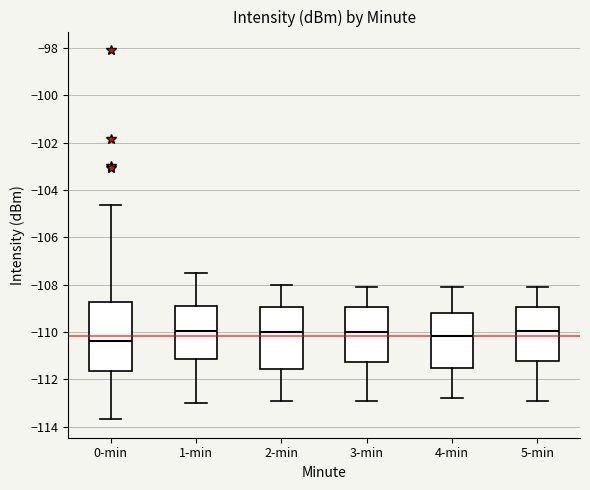

Reading left to right, transcribe this box plot: for each box, give where its median line is, the range the box spans, and where its two whiskers end, as read against the y-axis. The values are not printed on the chart, so give them approximately, as read against the axis.

0-min: median -110.4, box -111.6 to -108.8, whiskers -113.6 to -104.6
1-min: median -110.0, box -111.2 to -108.8, whiskers -113.0 to -107.4
2-min: median -110.0, box -111.6 to -109.0, whiskers -112.8 to -108.0
3-min: median -110.0, box -111.2 to -109.0, whiskers -112.8 to -108.0
4-min: median -110.2, box -111.4 to -109.2, whiskers -112.8 to -108.0
5-min: median -110.0, box -111.2 to -109.0, whiskers -112.8 to -108.0